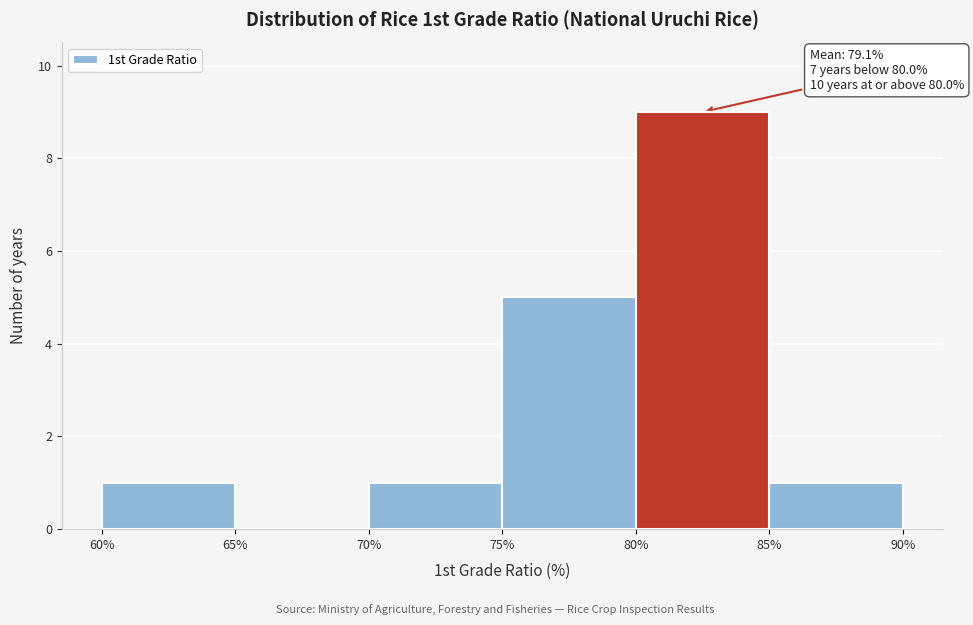

Which range on the x-axis has the tallest bar?

80% to 85%